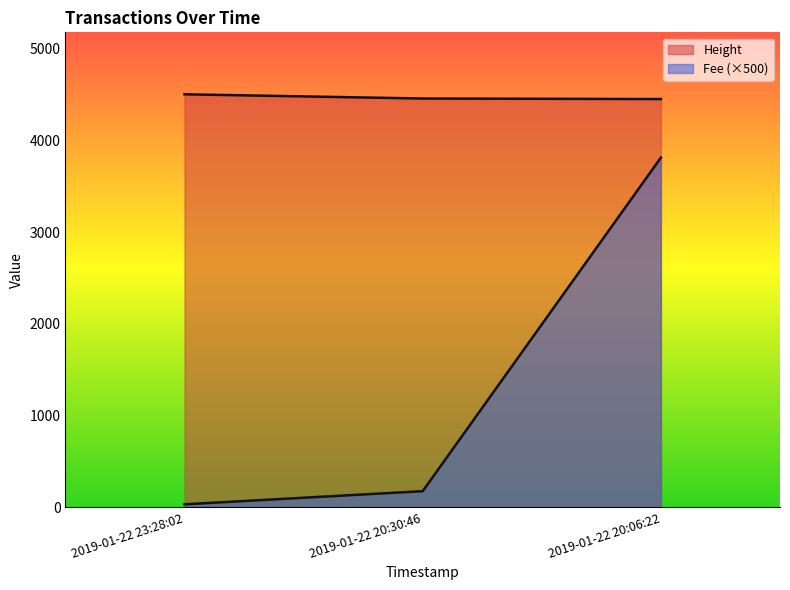

Between 2019-01-22 20:06:22 and 2019-01-22 23:28:02, which is larger?

2019-01-22 23:28:02